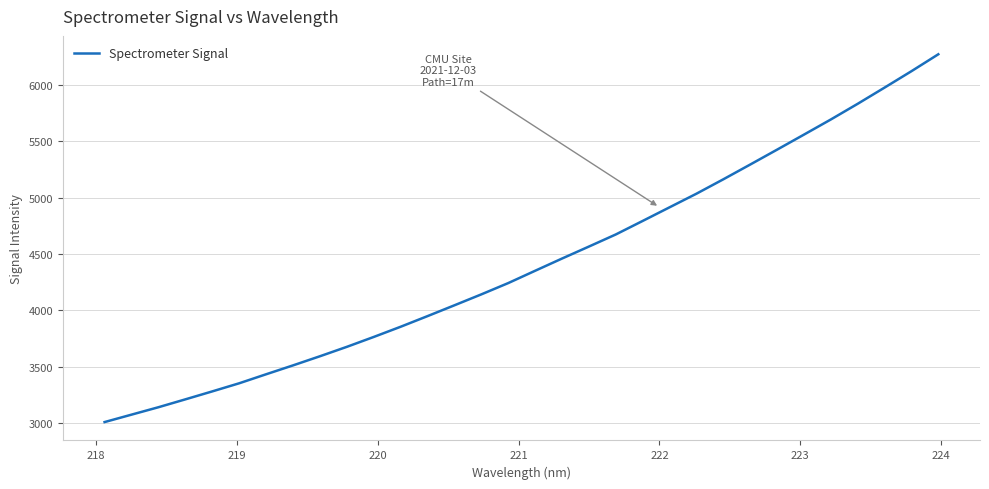

What is the greatest value displayed?

6271.4